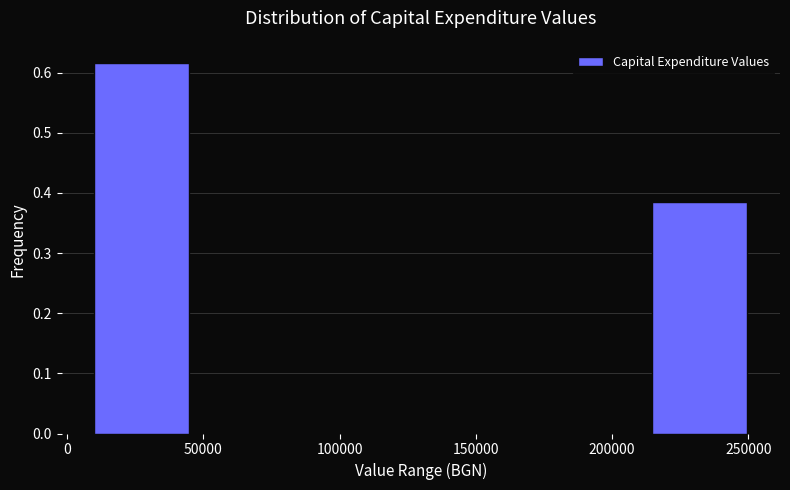

Reading left to right, list every bar in this chart as the range it spans on the x-axis followed by its height. Neither the bar edges nor the heights are printed on the chart, so give them approximately, as read against the axes.

5000 to 50000: 0.62
50000 to 90000: 0
90000 to 130000: 0
130000 to 170000: 0
170000 to 210000: 0
210000 to 255000: 0.38